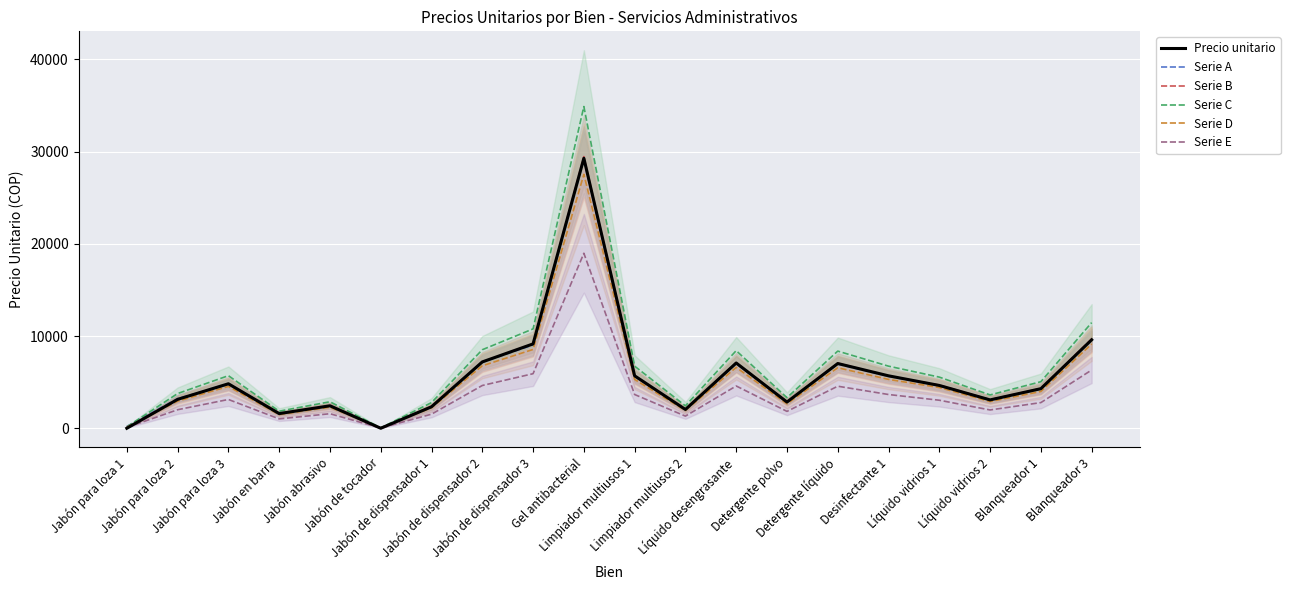

What is the greatest value displayed?

34879.7